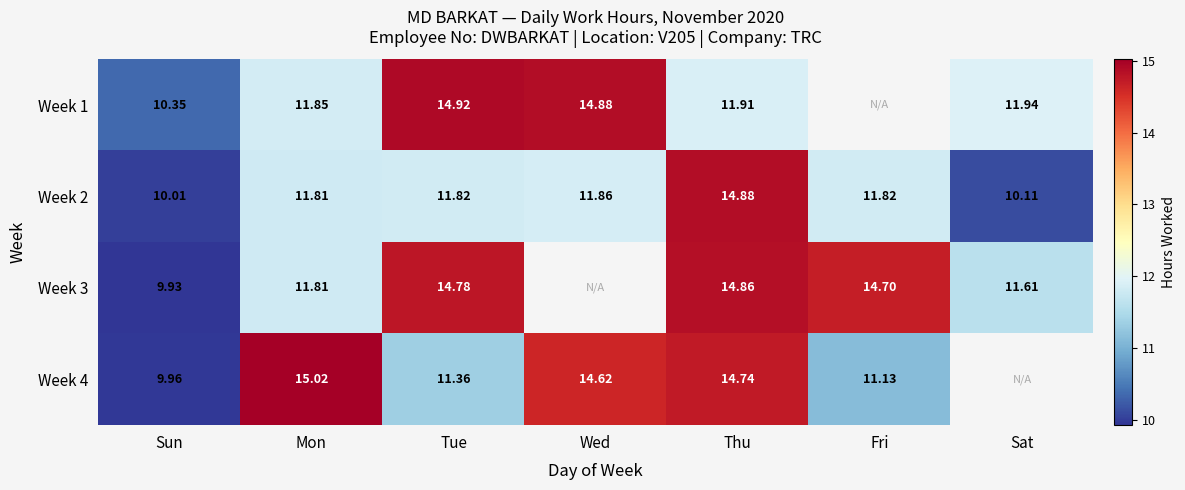

Where does the Week 2 series first go above 11?

Mon